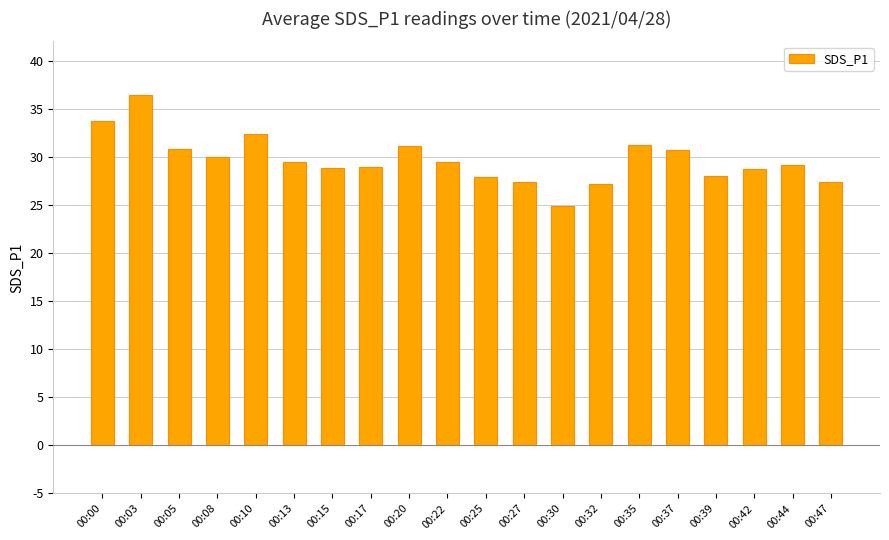

What is the maximum value shown in the chart?

36.4